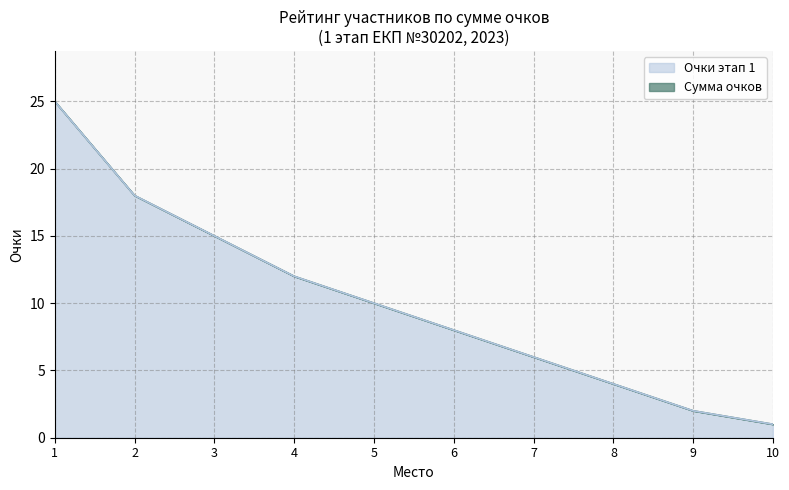

What are all the series names shown in the legend?

Сумма очков, Очки этап 1